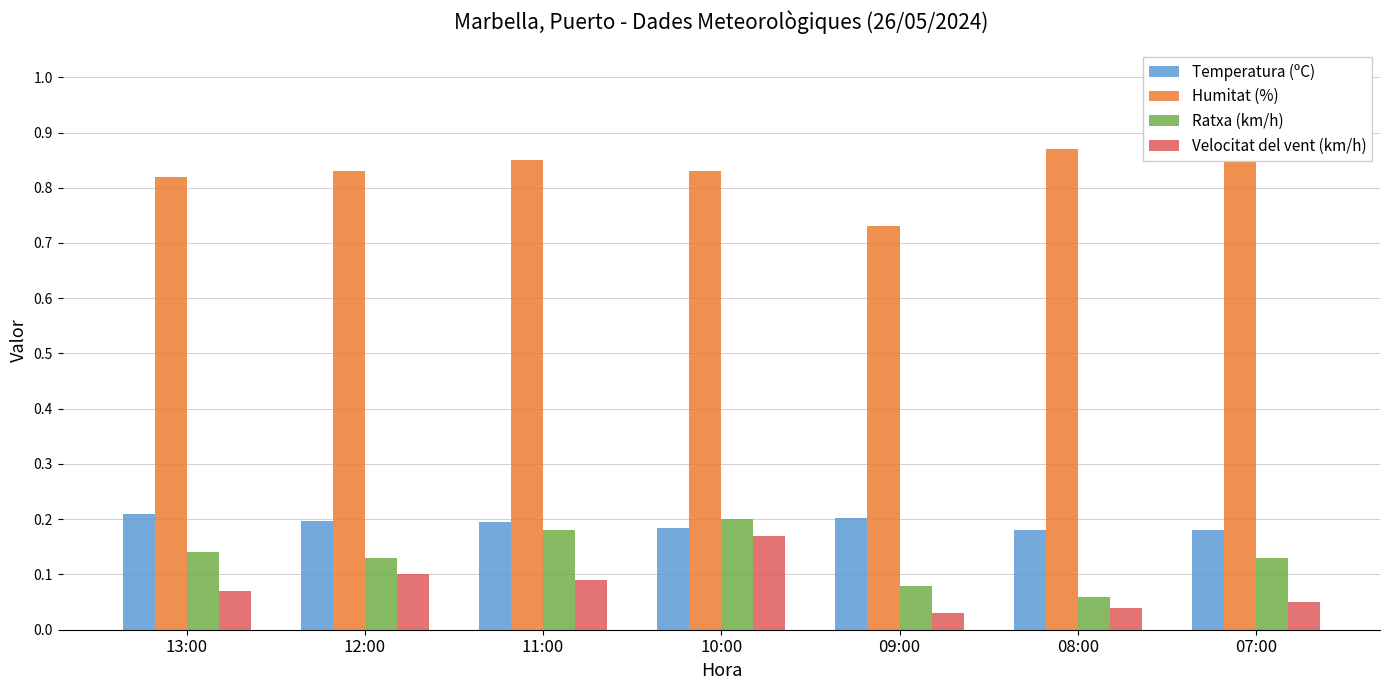

Is the value of Velocitat del vent (km/h) at 11:00 greater than the value of Ratxa (km/h) at 08:00?

Yes